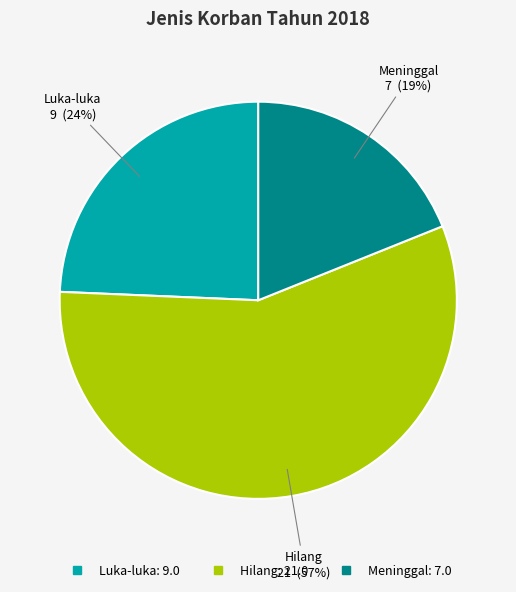

Approximately how many times larger is the value at Meninggal compared to Luka-luka?

0.8